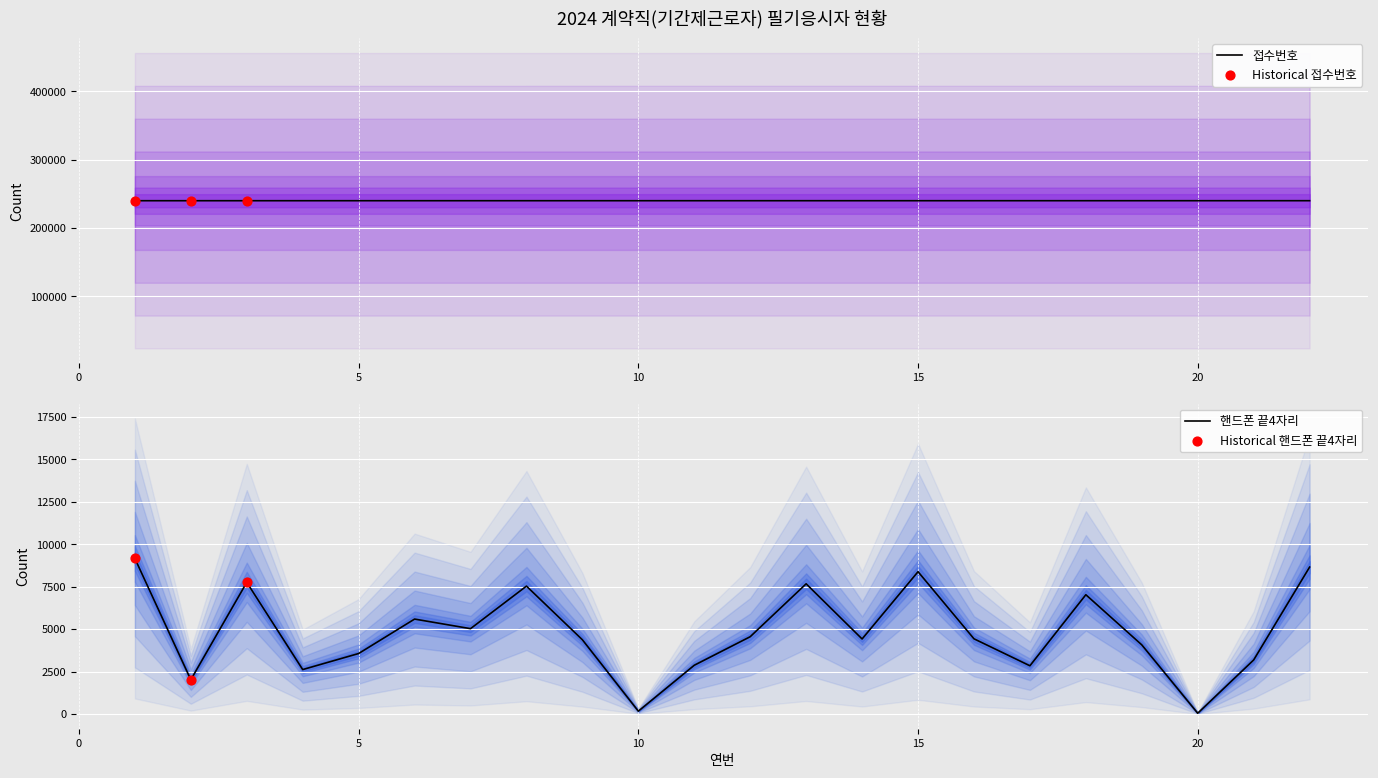

Which series has the widest spread of Y values?

핸드폰 끝4자리